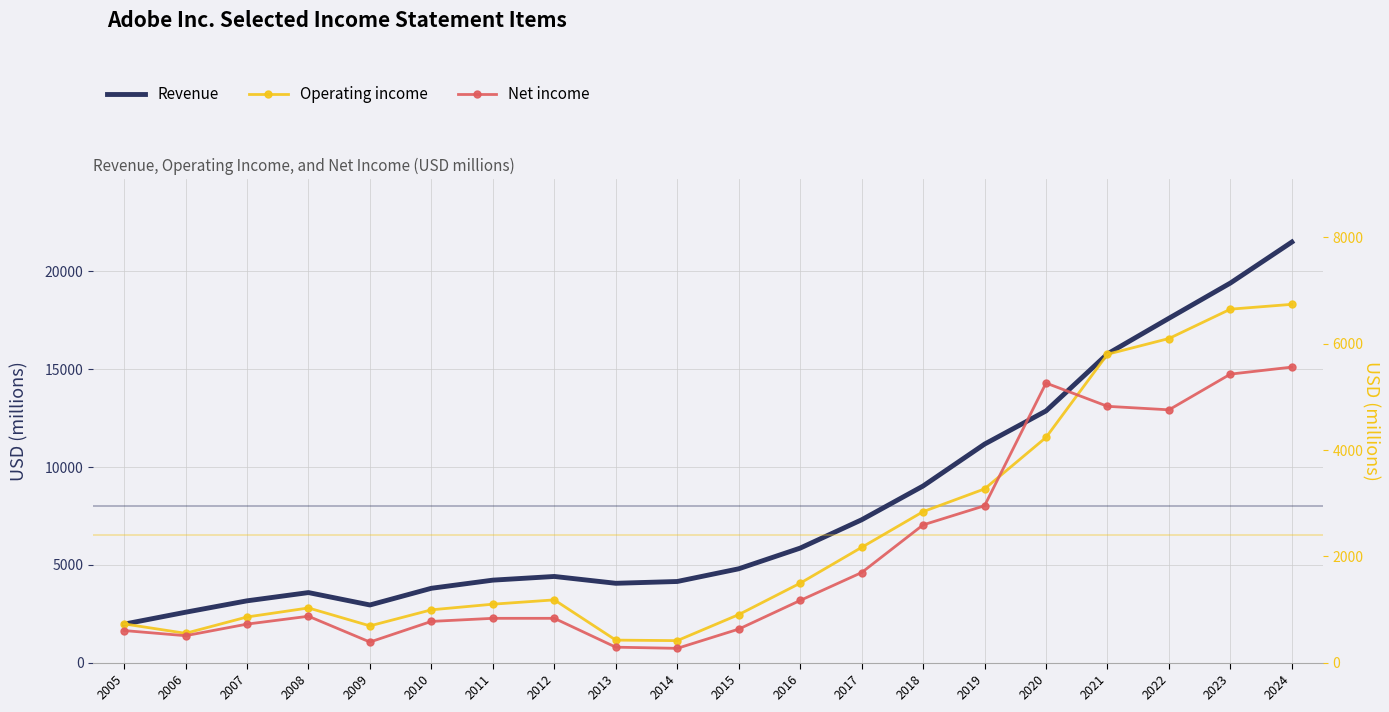

At which category is the sum across all series the highest?

2024